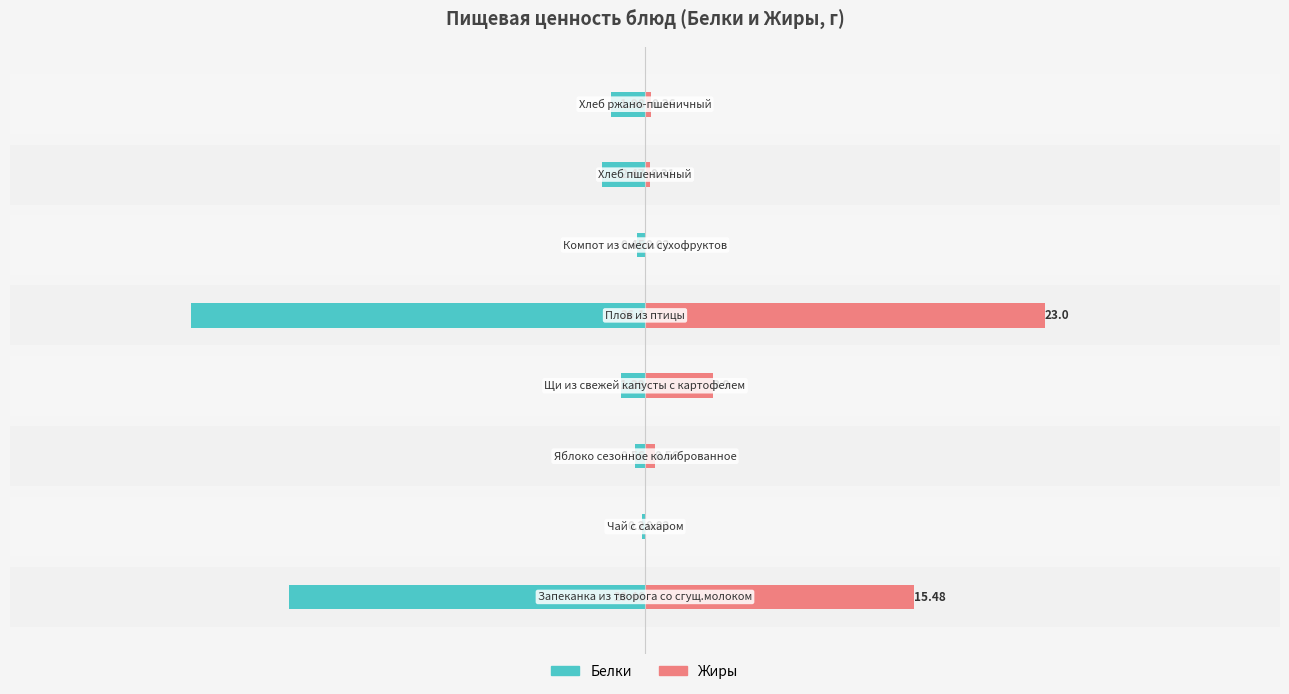

At which category does the chart reach its peak across all series?

4